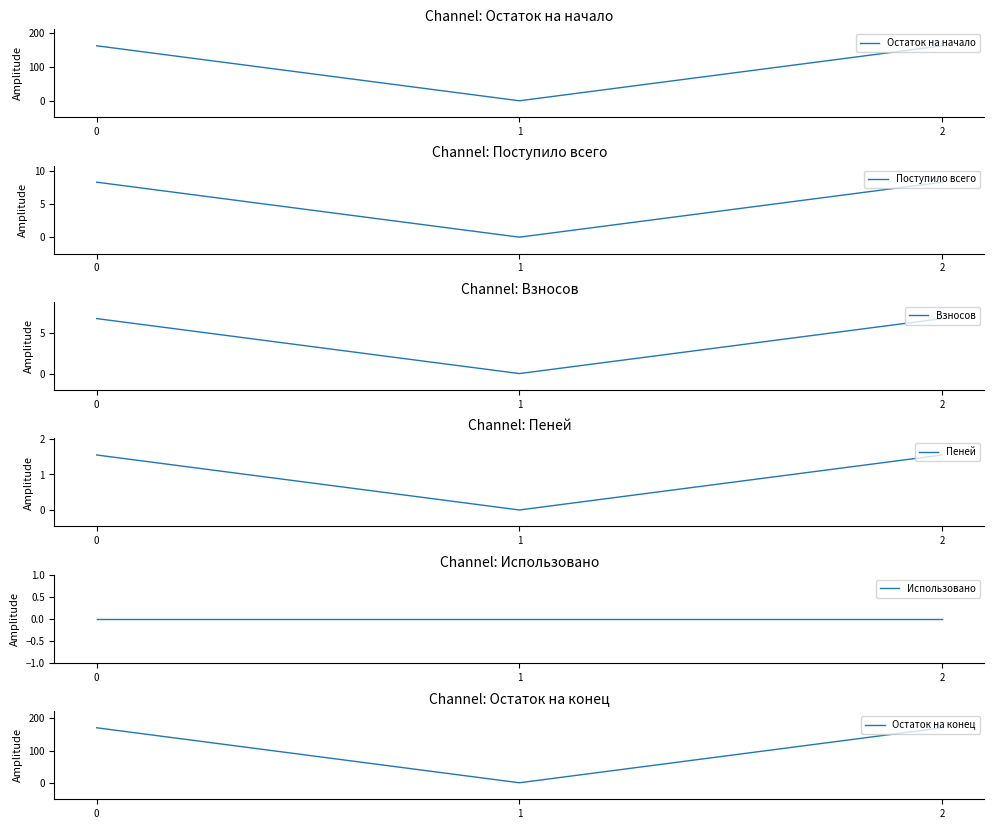

At 0, list the series in order from smallest to largest.

Использовано, Пеней, Взносов, Поступило всего, Остаток на начало, Остаток на конец